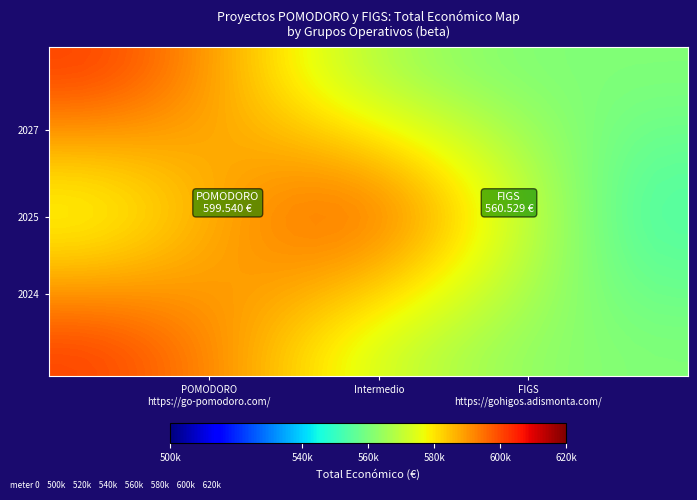

How many categories are shown in the chart?

30